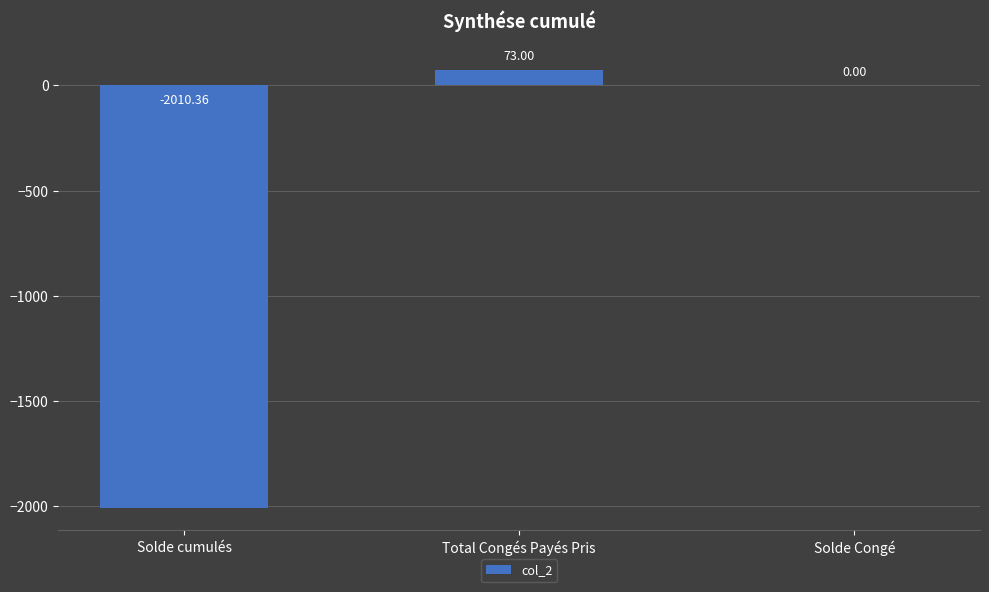

The chart shows a value of -446.3 at Solde cumulés. True or false?

False